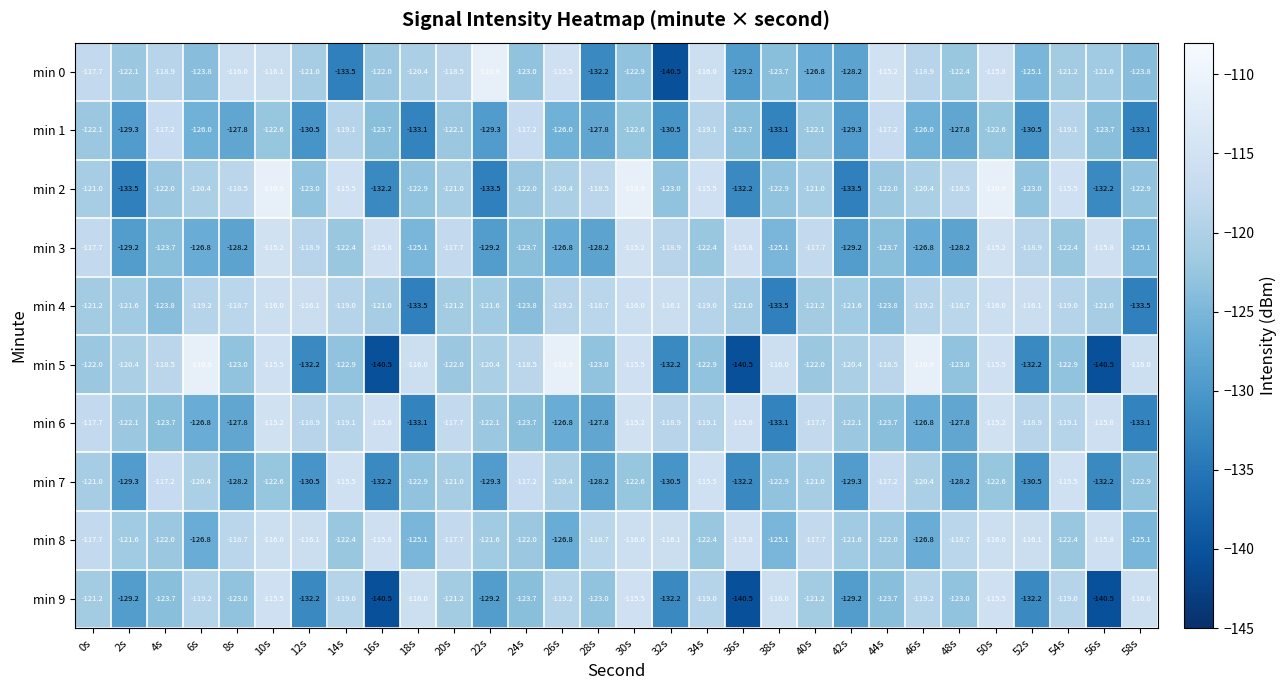

Is the value of min 3 at 24s greater than the value of min 4 at 8s?

No